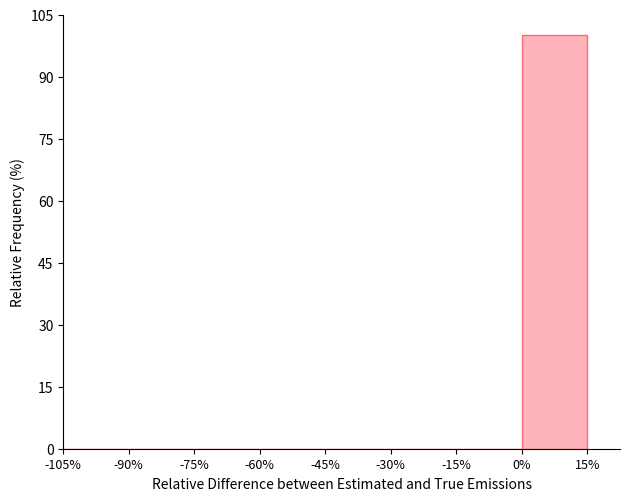

Which range on the x-axis has the tallest bar?

0% to 15%